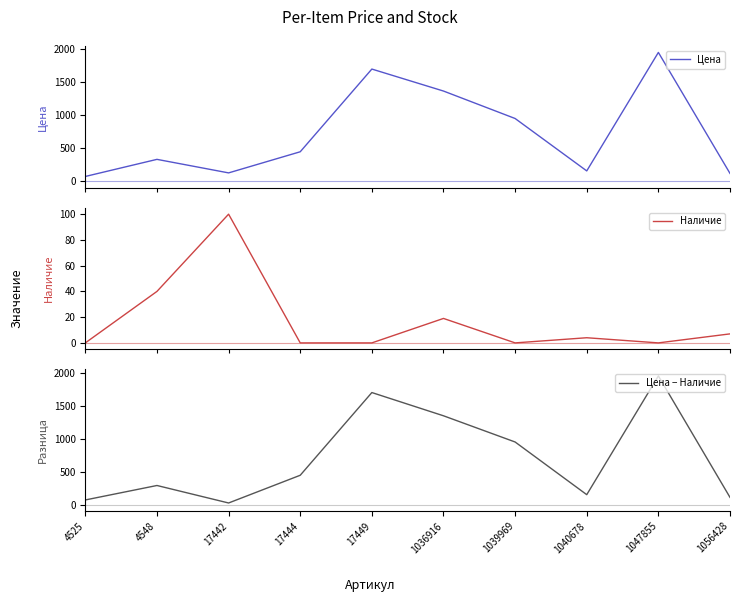

Reading left to right, what are all the values shown in this chart?

Цена: 4525=71	4548=330	17442=125	17444=445	17449=1698	1036916=1365	1039969=949	1040678=155	1047855=1950	1056428=117
Наличие: 4525=0	4548=40	17442=100	17444=0	17449=0	1036916=19	1039969=0	1040678=4	1047855=0	1056428=7
Цена − Наличие: 4525=71	4548=290	17442=25	17444=445	17449=1698	1036916=1346	1039969=949	1040678=151	1047855=1950	1056428=110